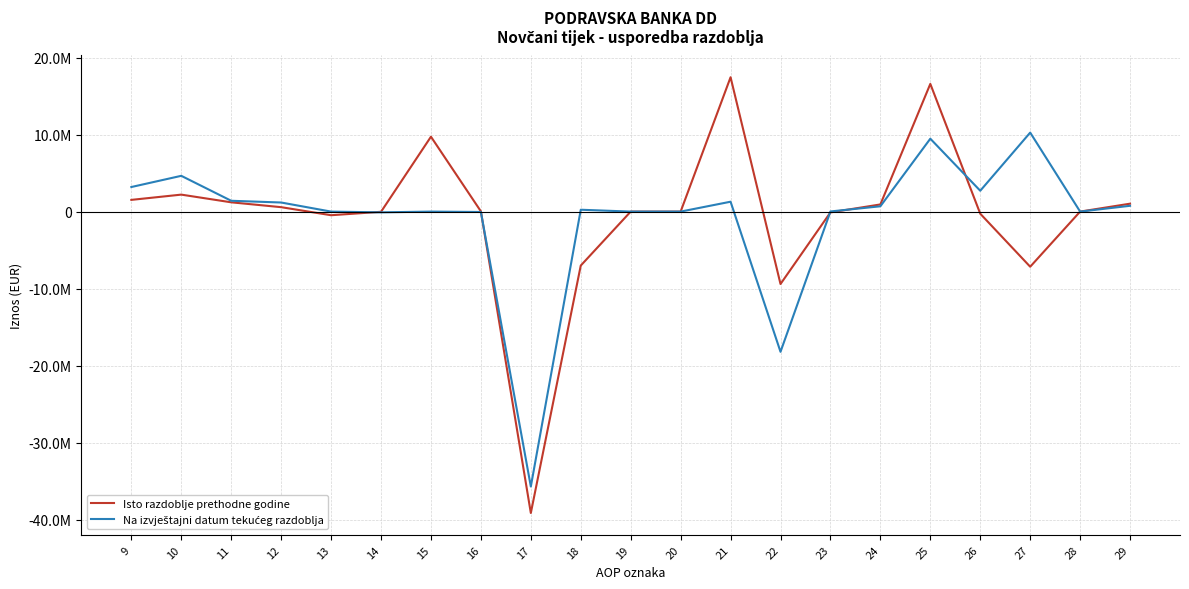

What is the sum of all Na izvještajni datum tekućeg razdoblja values?

-18222683